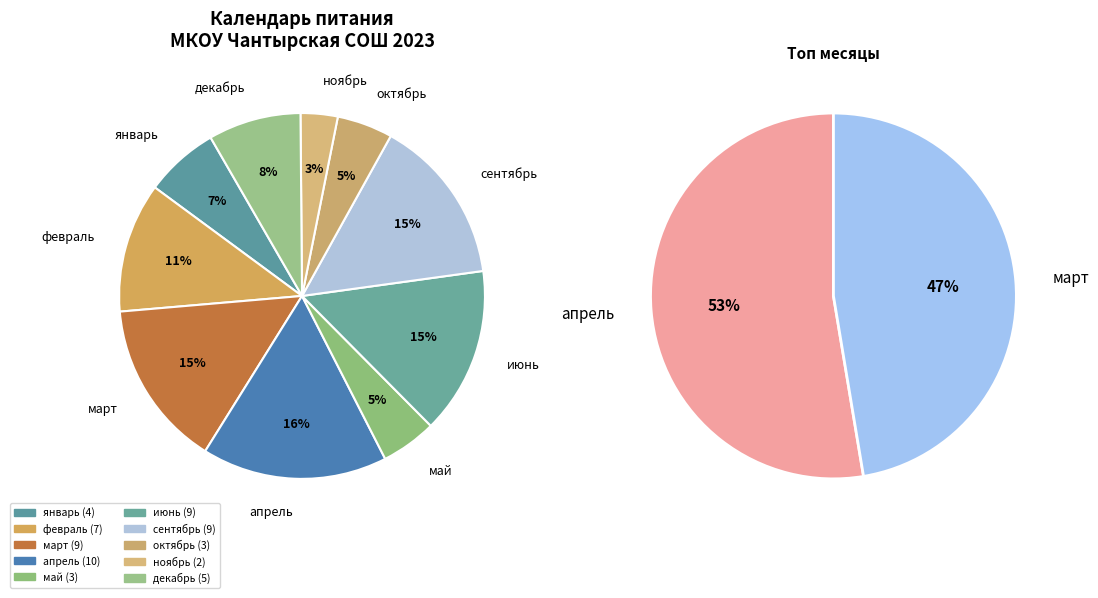

The январь slice represents 1% of the pie. True or false?

False